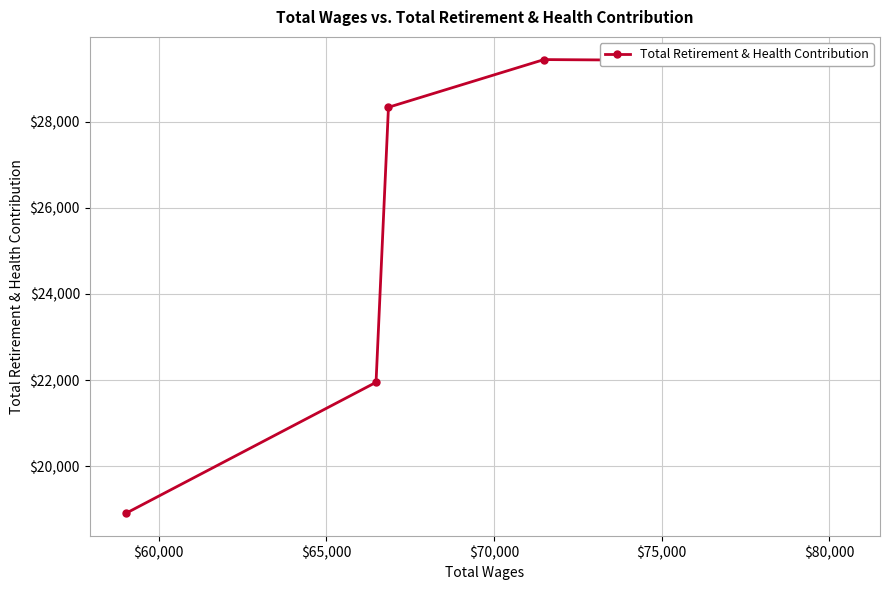

What is the value of the 4th point from the left?

29441